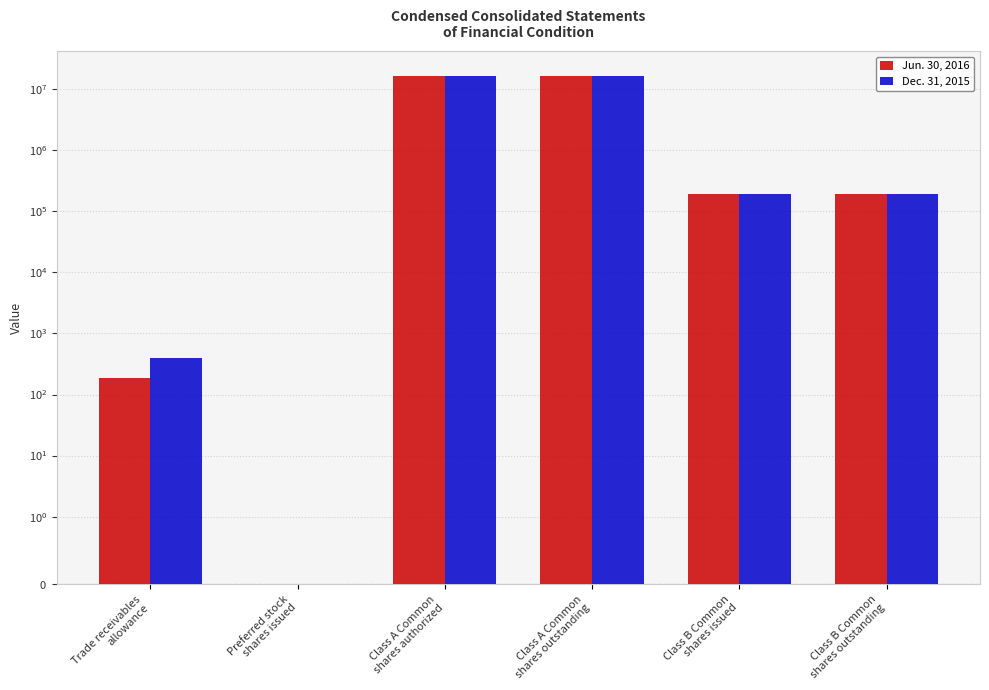

What is the approximate value of Jun. 30, 2016 at Class B Common
shares issued?

195045